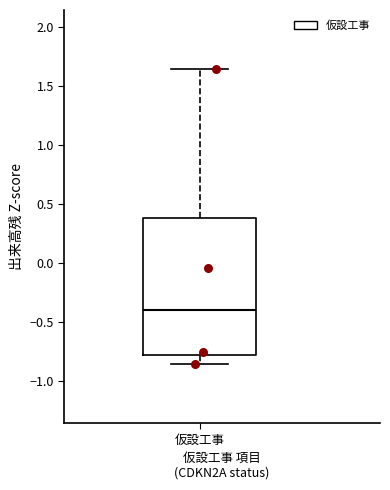

Where does the lower whisker of the box for 仮設工事 end on the y-axis? The values are not printed on the chart, so give them approximately, as read against the axis.

-0.85